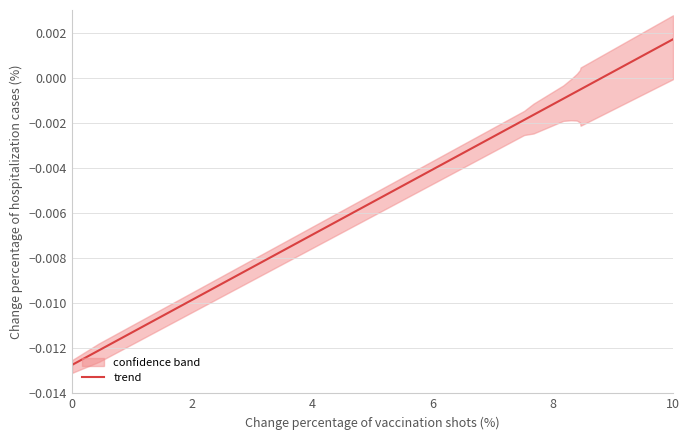

Where does the trend series first go above 0?

10